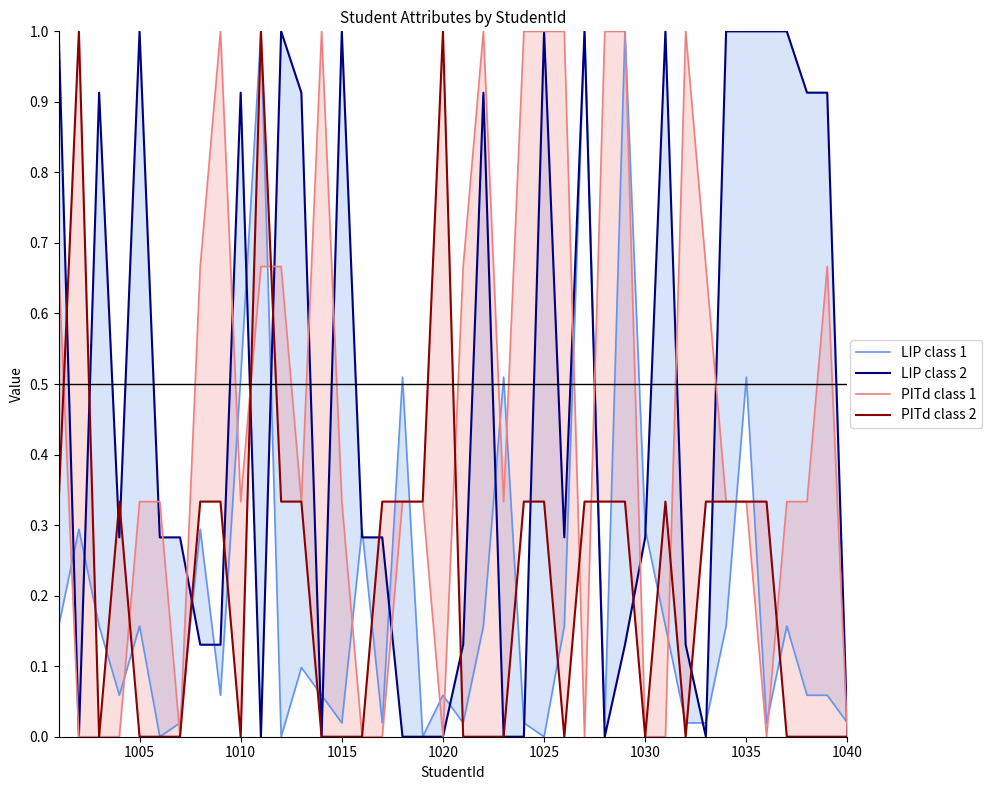

True or false: PITd class 1 has more than 2 interior local peaks.

True